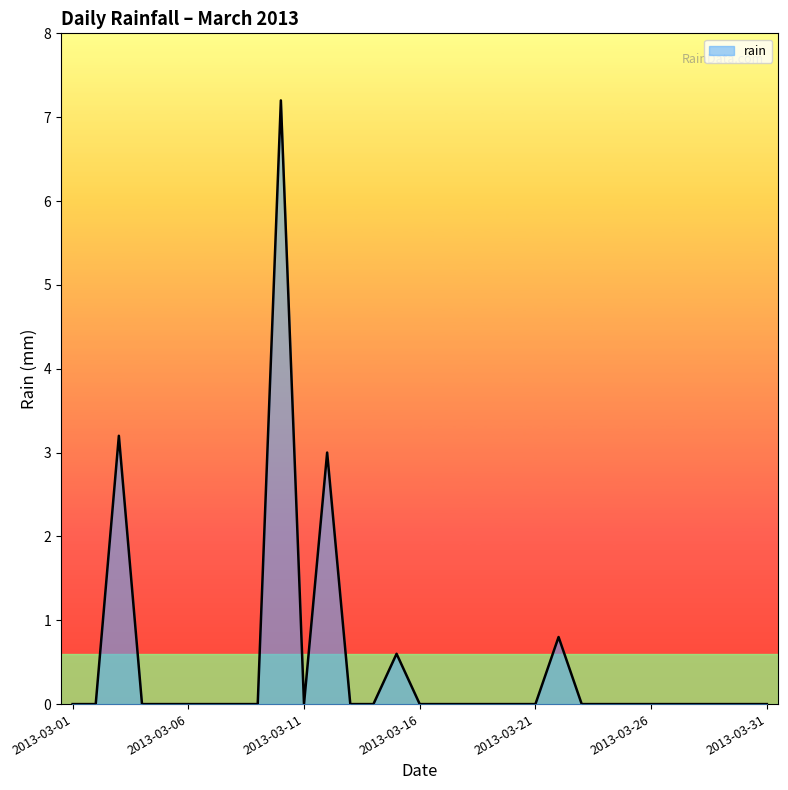

Reading left to right, extract all data points from this chart.

0.0	0.0	3.2	0.0	0.0	0.0	0.0	0.0	0.0	7.2	0.0	3.0	0.0	0.0	0.6	0.0	0.0	0.0	0.0	0.0	0.0	0.8	0.0	0.0	0.0	0.0	0.0	0.0	0.0	0.0	0.0